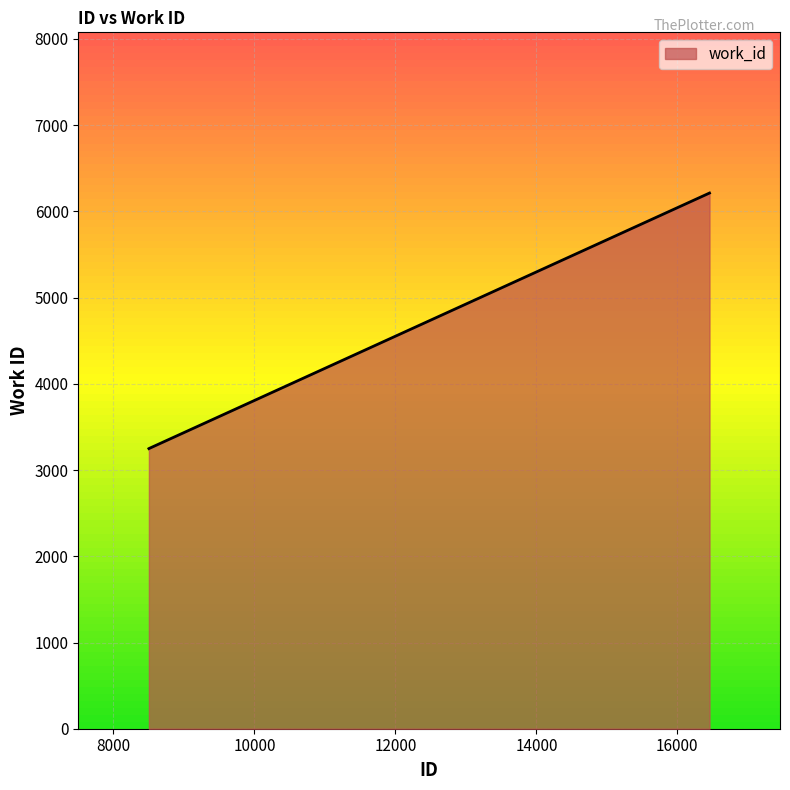

Does the chart have visible grid lines?

Yes